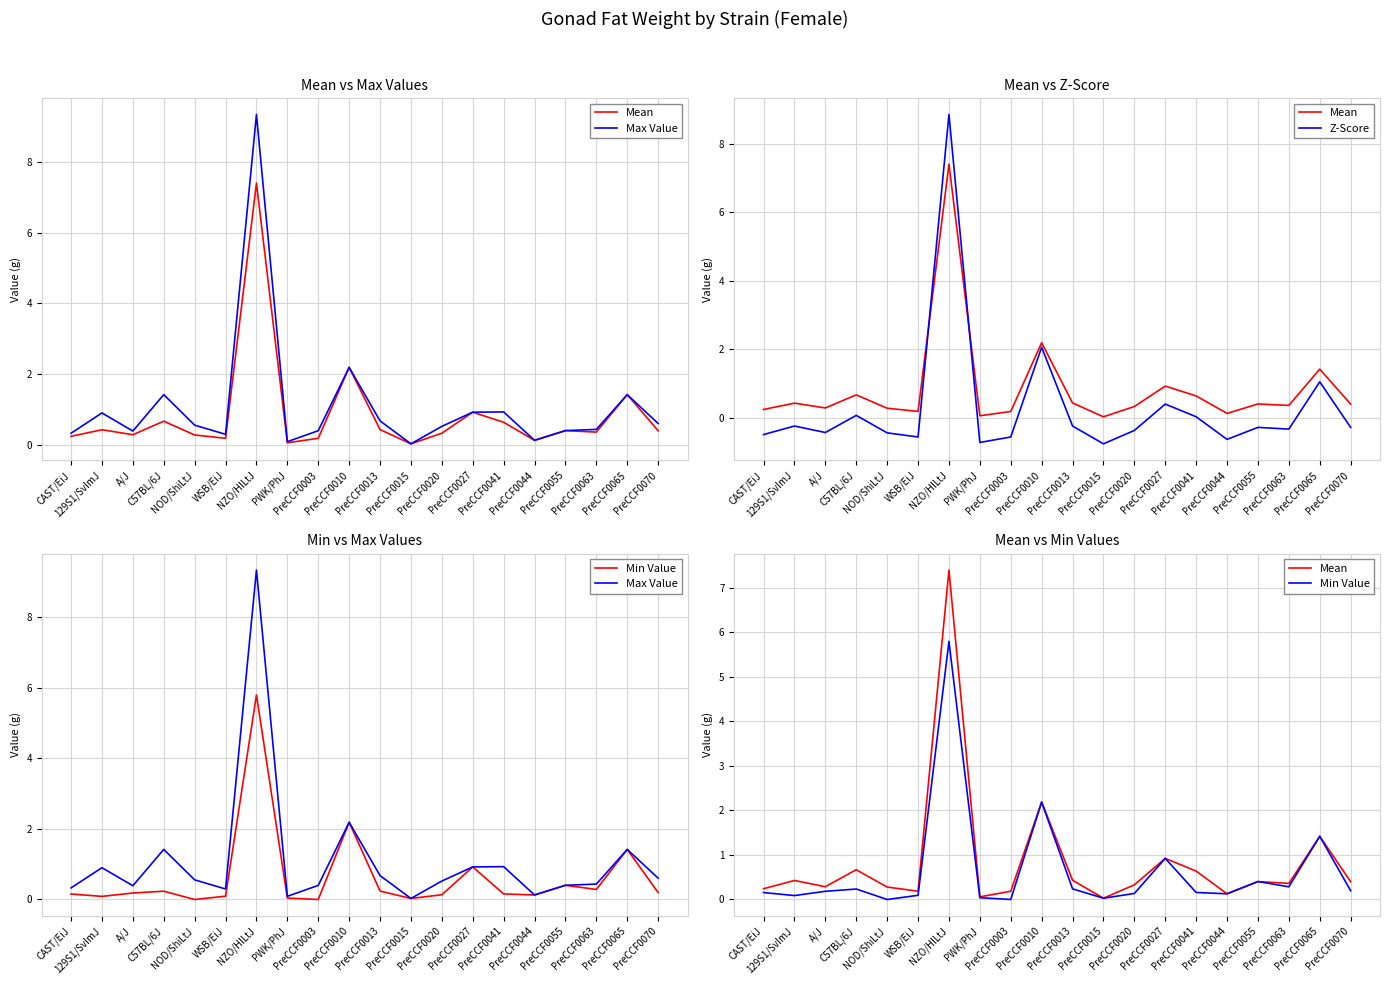

Which series has the largest total across all categories?

Max Value